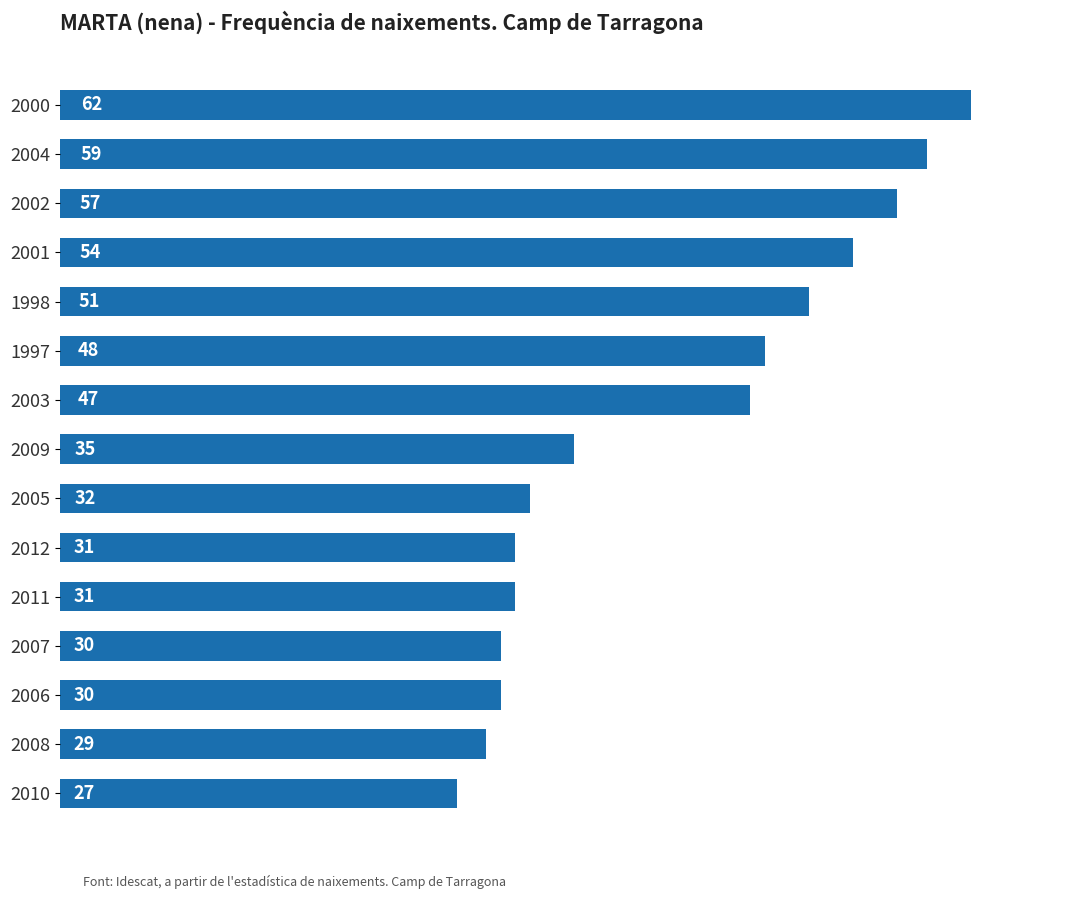

What is the average value?

42